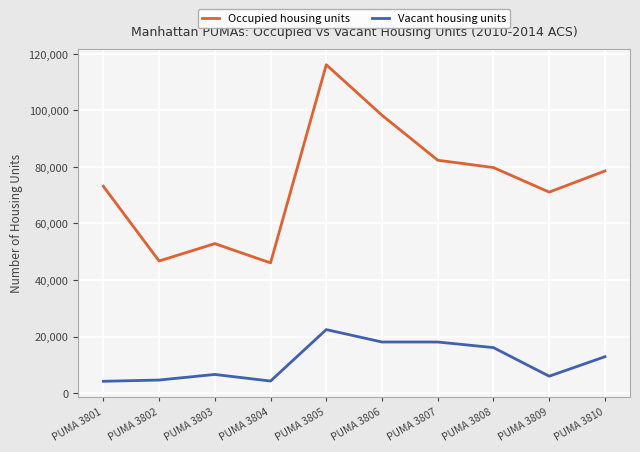

At PUMA 3808, list the series in order from smallest to largest.

Vacant housing units, Occupied housing units